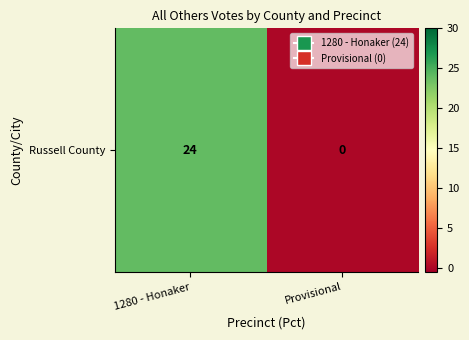

Count the values in the range 0 to 24.

2